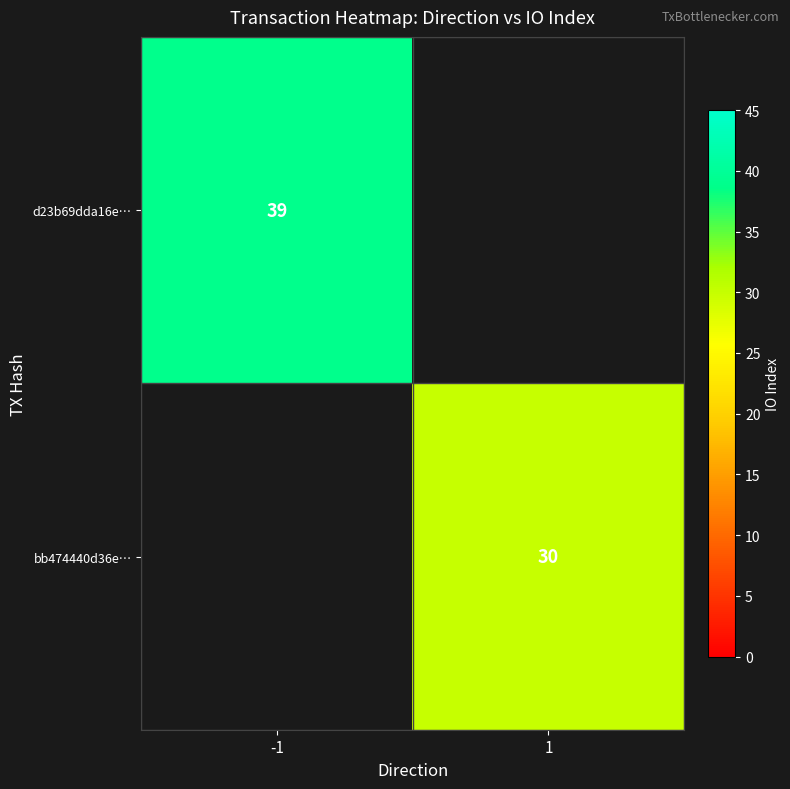

True or false: bb474440d36e… has a value of 14 at 1.

False